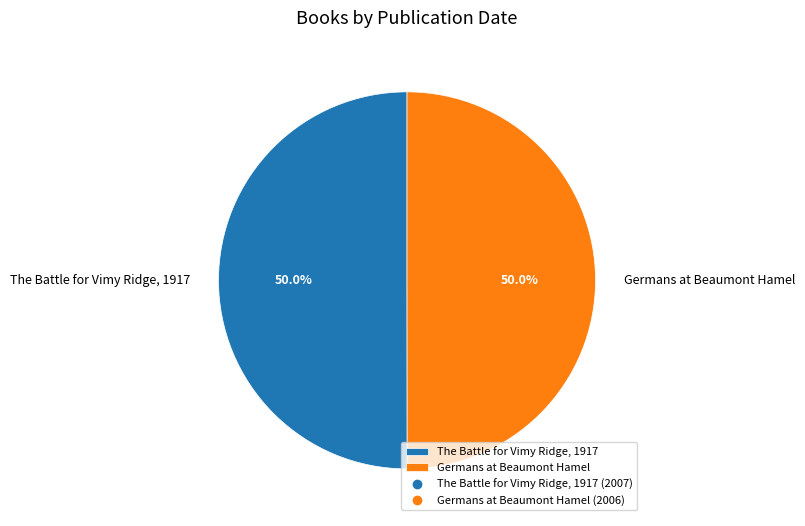

How much of the chart is everything except The Battle for Vimy Ridge, 1917?

50.0%